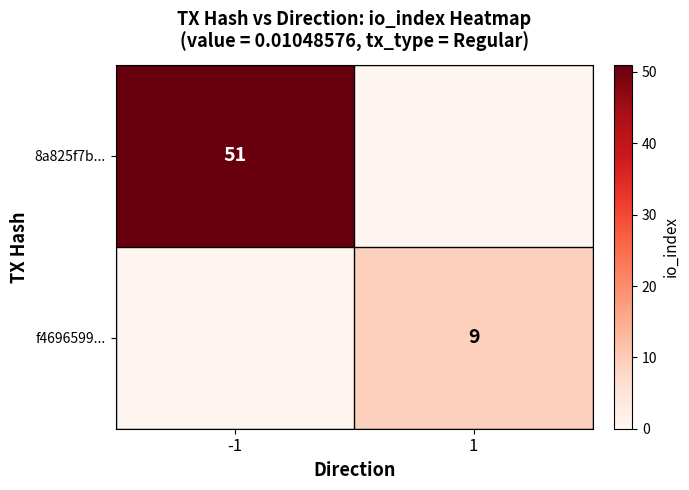

What is the spread (max minus min) of values at -1?

51